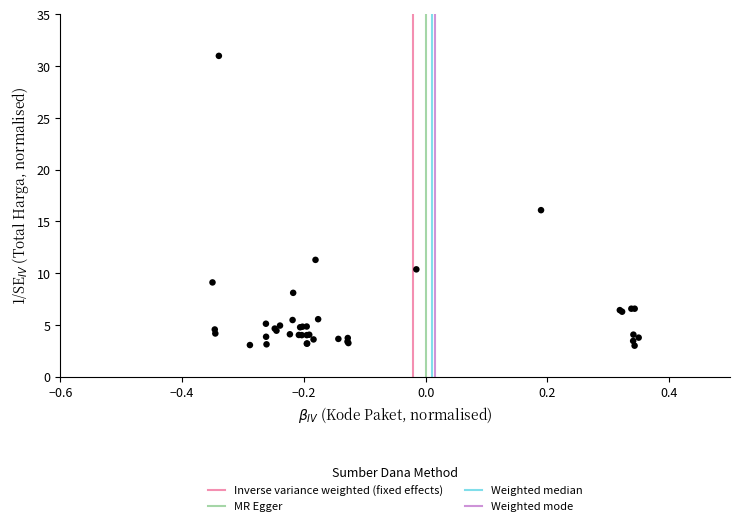

What Y value in the scatter plot is closest to 17?

16.1